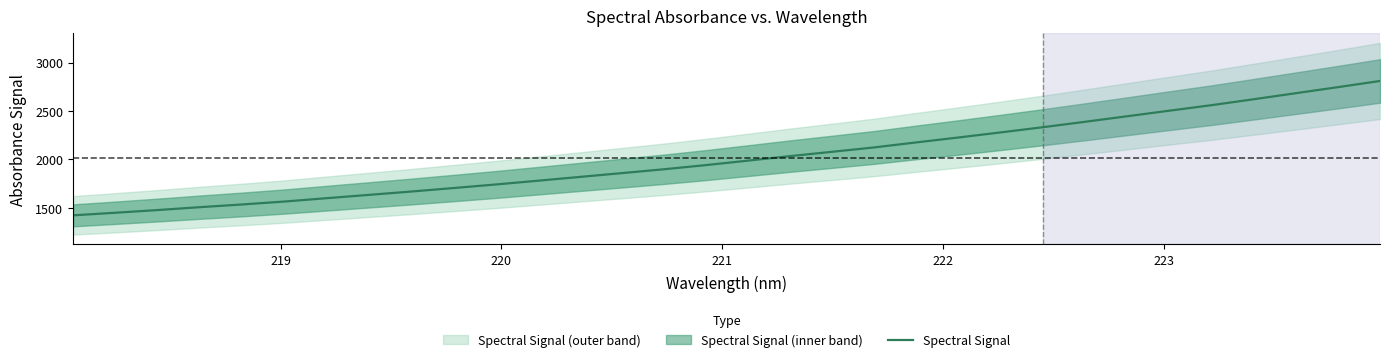

What is the highest value of the Spectral Signal series?

2810.7